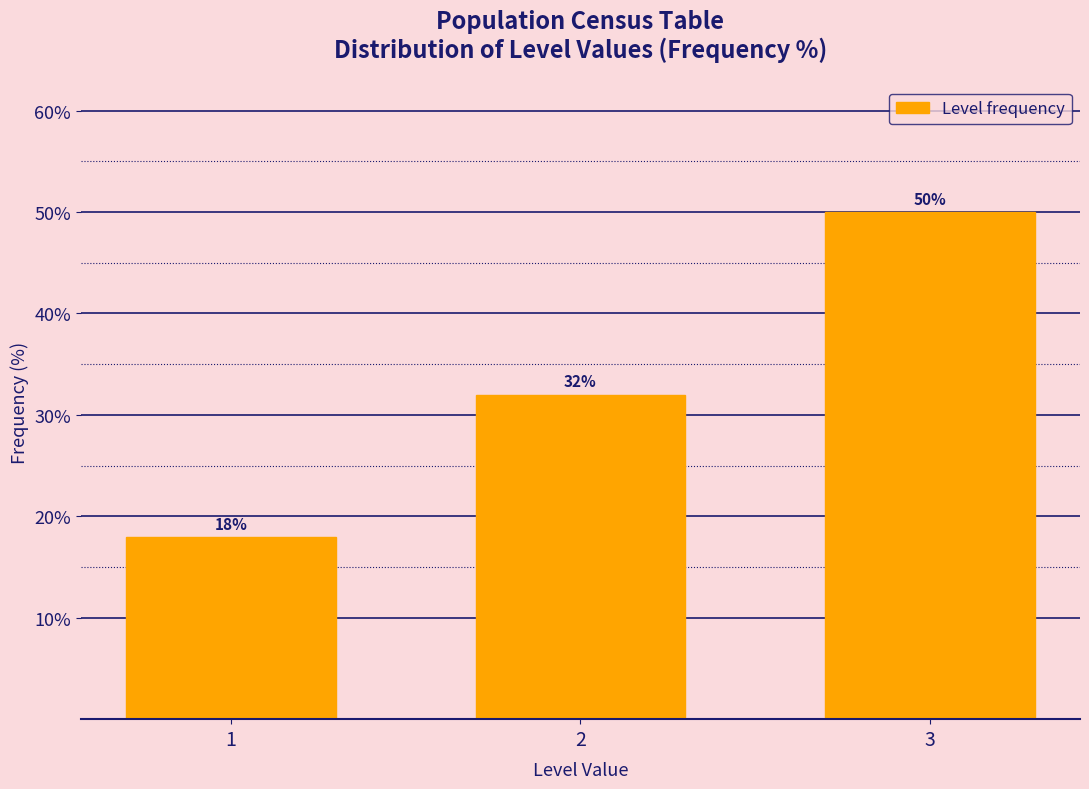

Reading right to left, what are all the values shown in this chart?

50	32	18